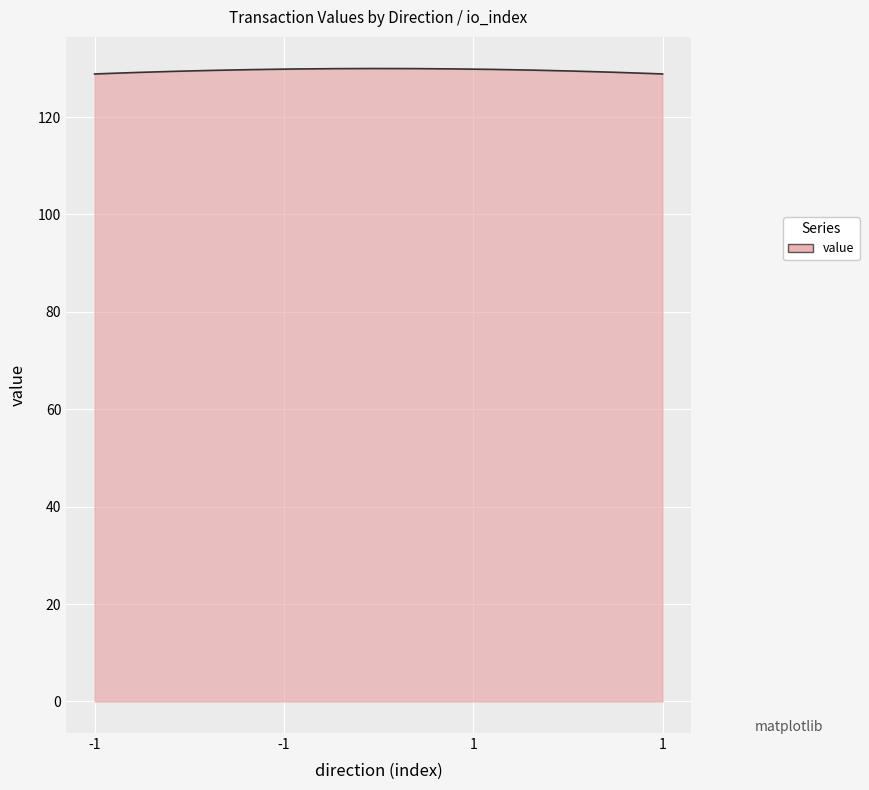

What is the minimum value shown in the chart?

128.9